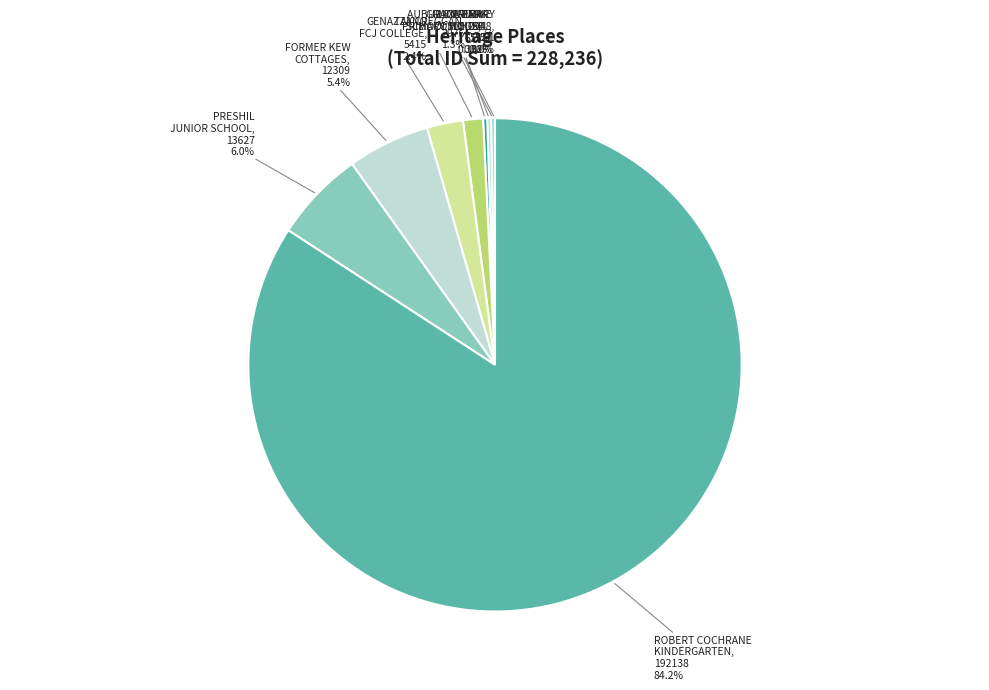

Is there a majority slice in this chart?

Yes